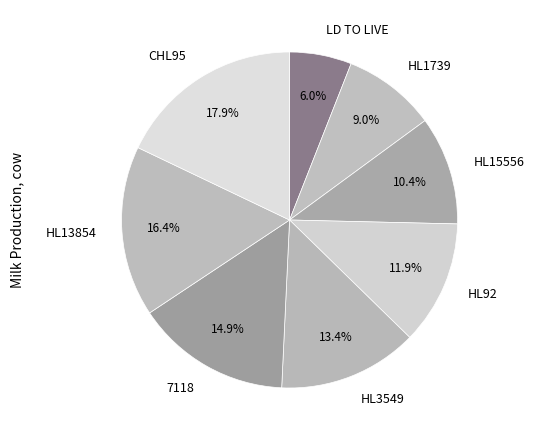

Which has a higher value, LD TO LIVE or HL15556?

HL15556